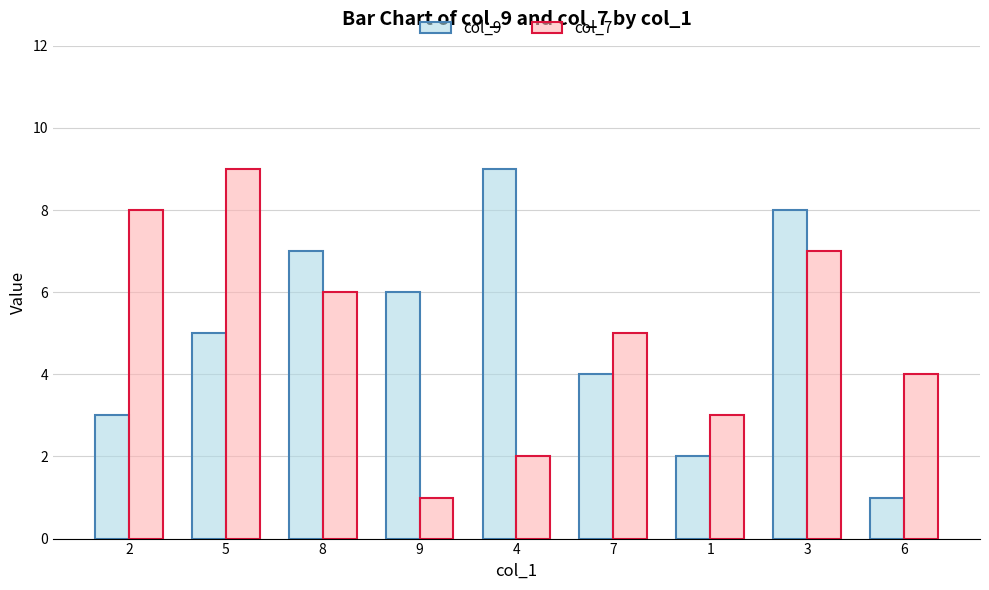

Reading right to left, list all the values displayed in this chart.

col_9: 1	8	2	4	9	6	7	5	3
col_7: 4	7	3	5	2	1	6	9	8